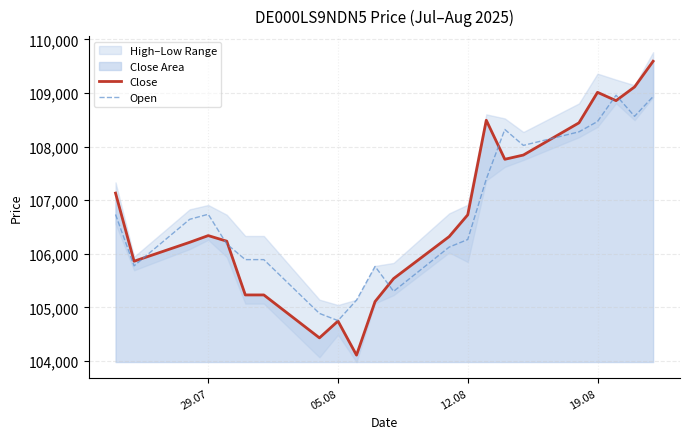

What is the maximum value for Close?

109591